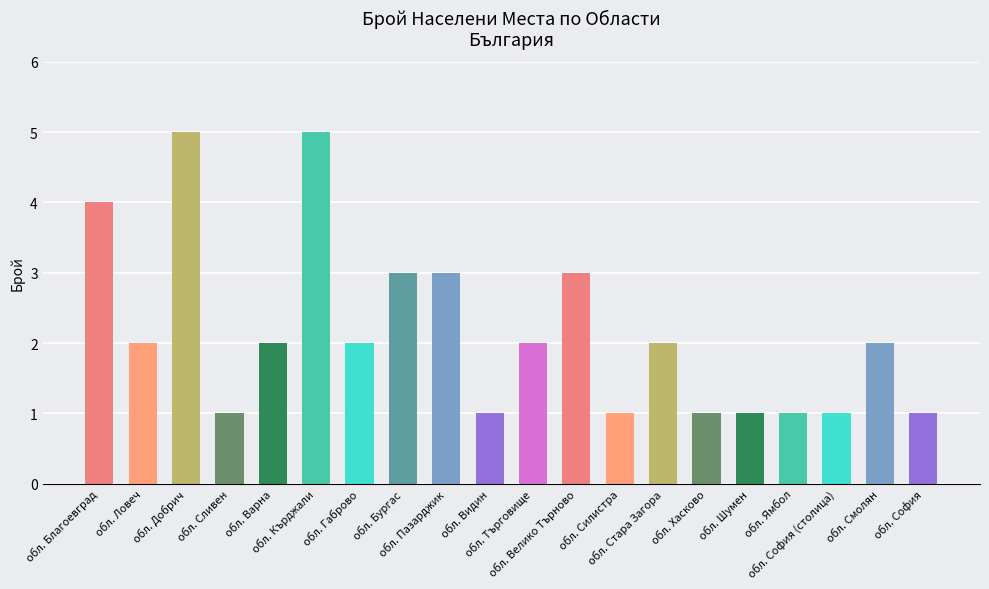

How many values are between 1 and 3?

17